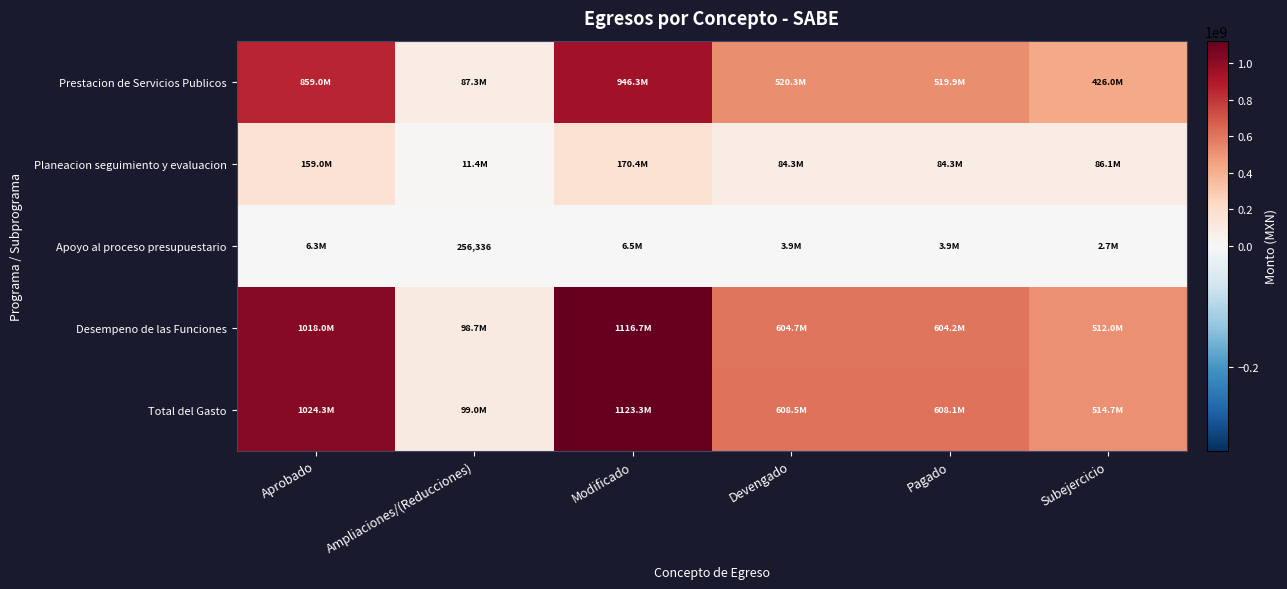

Which series has the widest spread of values?

Total del Gasto